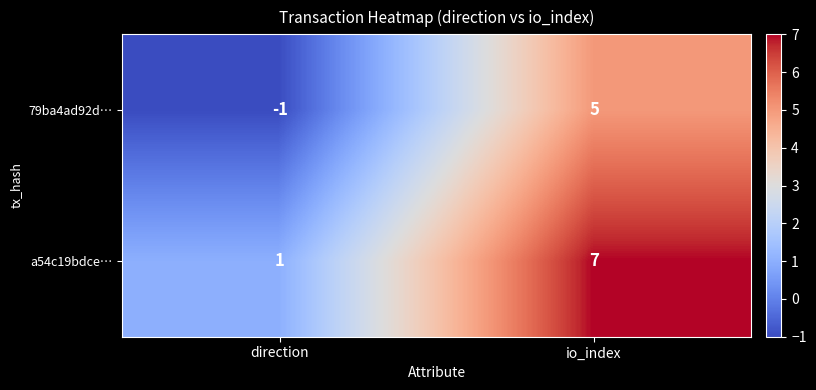

Is the value of a54c19bdce… at io_index greater than the value of 79ba4ad92d… at io_index?

Yes